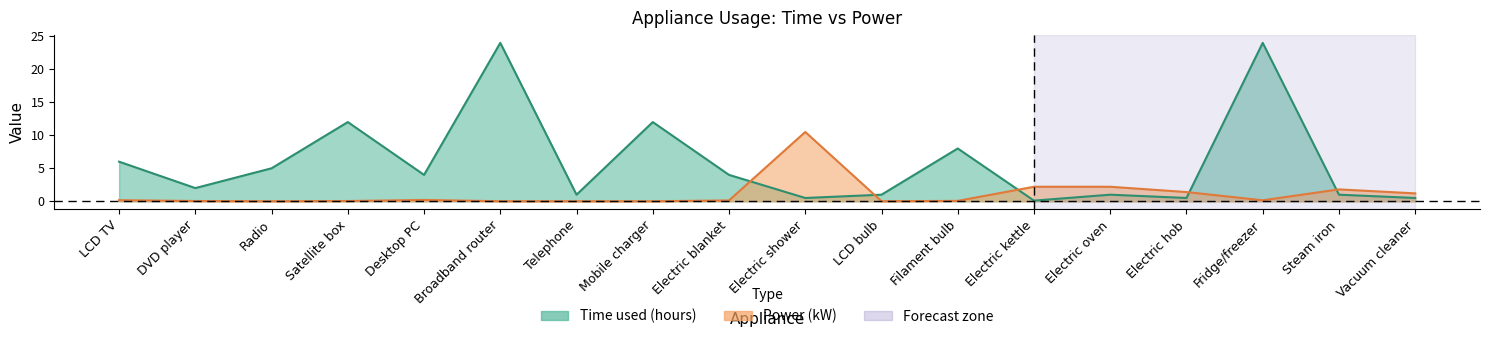

Reading right to left, what are all the values shown in this chart?

Time used (hours): 0.5	1.0	24.0	0.5	1.0	0.1	8.0	1.0	0.5	4.0	12.0	1.0	24.0	4.0	12.0	5.0	2.0	6.0
Power (kW): 1.2	1.8	0.1	1.4	2.2	2.2	0.1	0.0	10.5	0.1	0.0	0.0	0.0	0.2	0.0	0.0	0.0	0.2